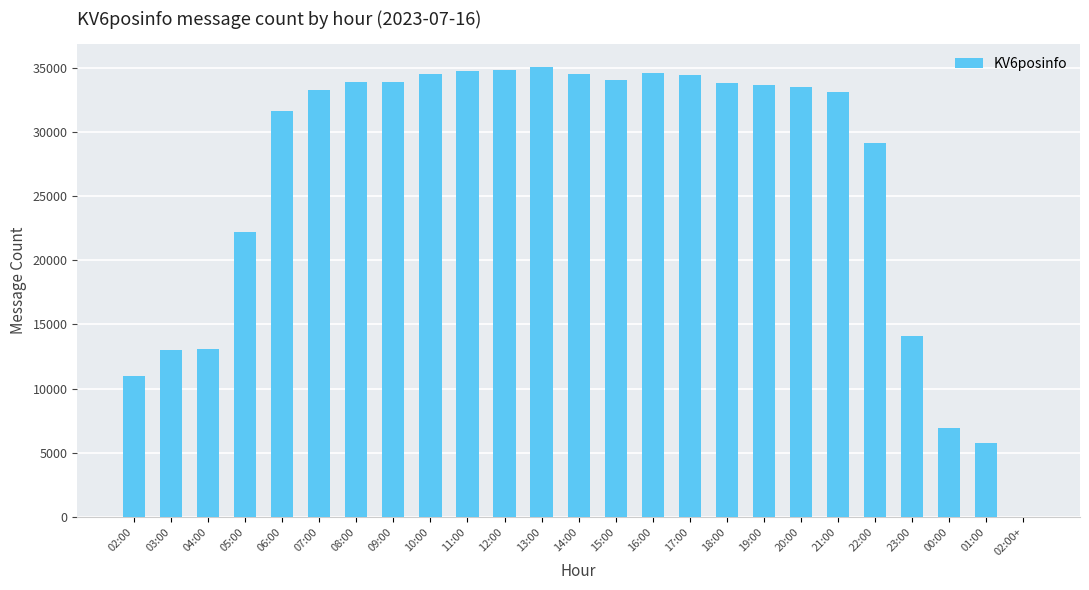

Is it true that the value at 14:00 is 34569?

True